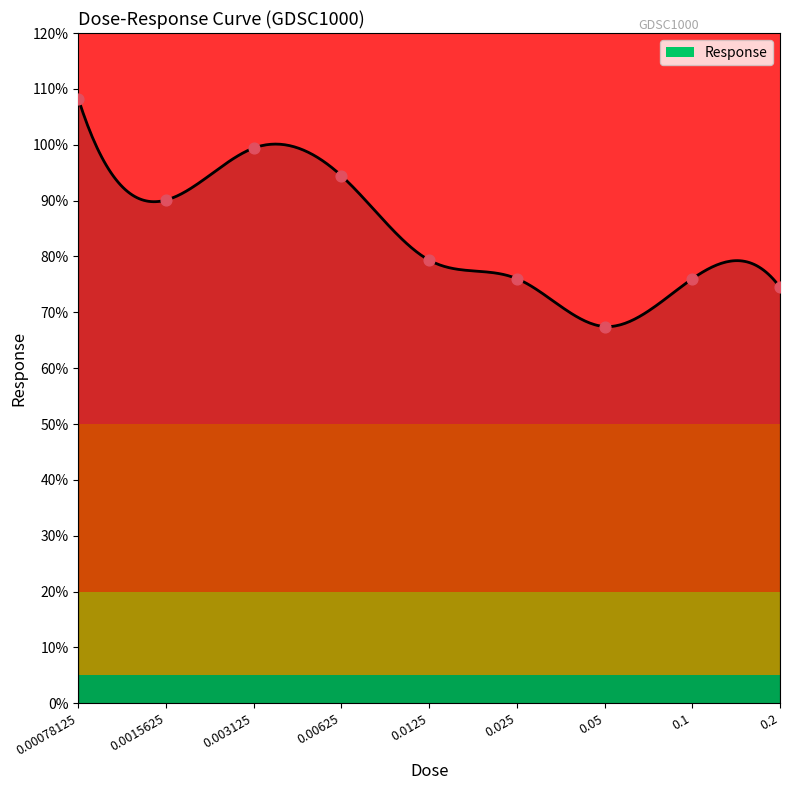

Which has a higher value, 0.003125 or 0.025?

0.003125